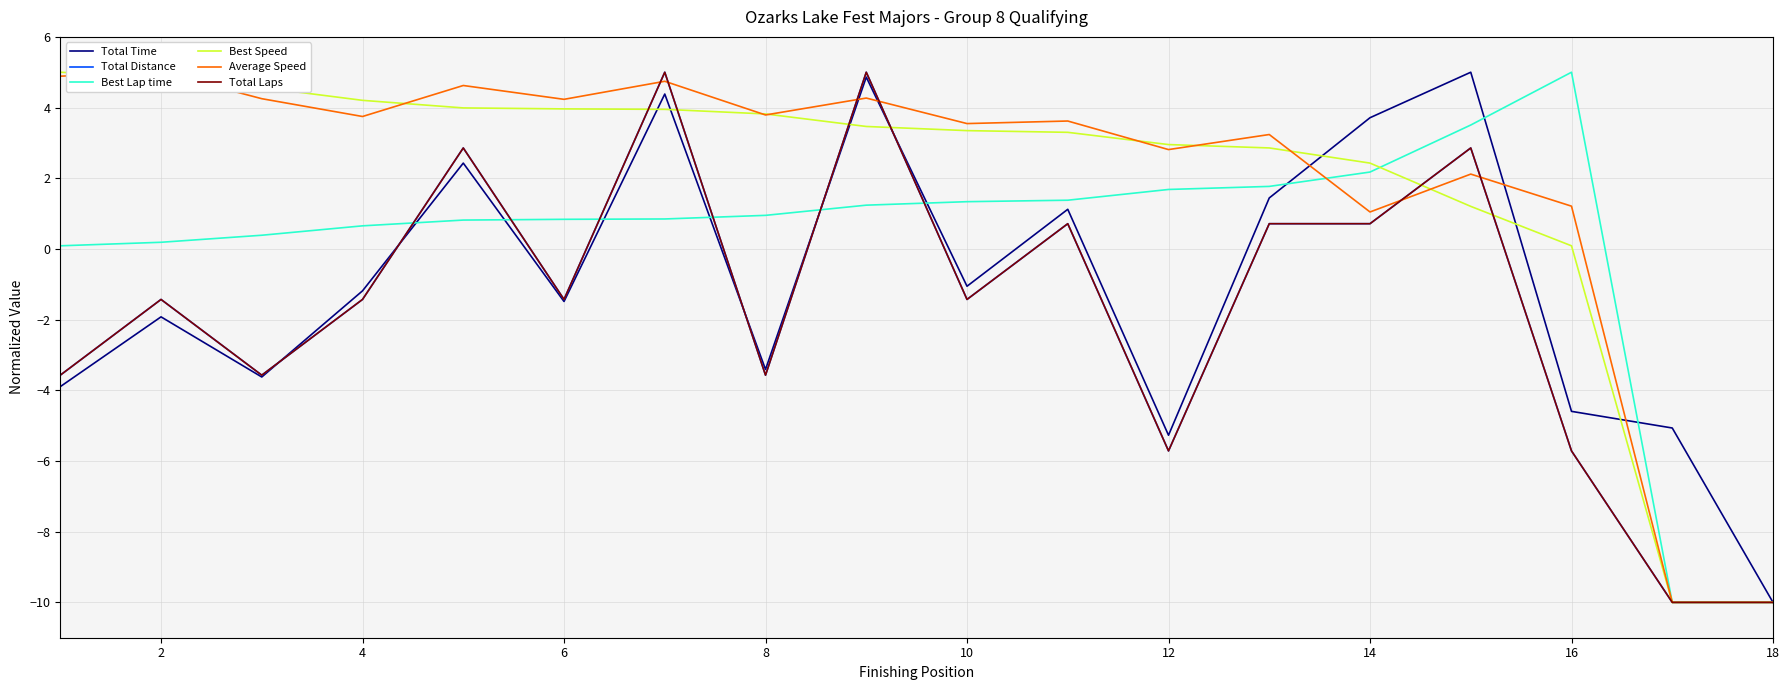

How many distinct data groups are displayed?

6